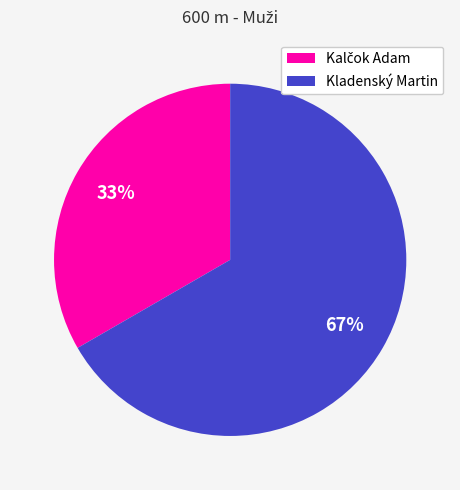

To the nearest percent, what is the average slice percentage?

50%